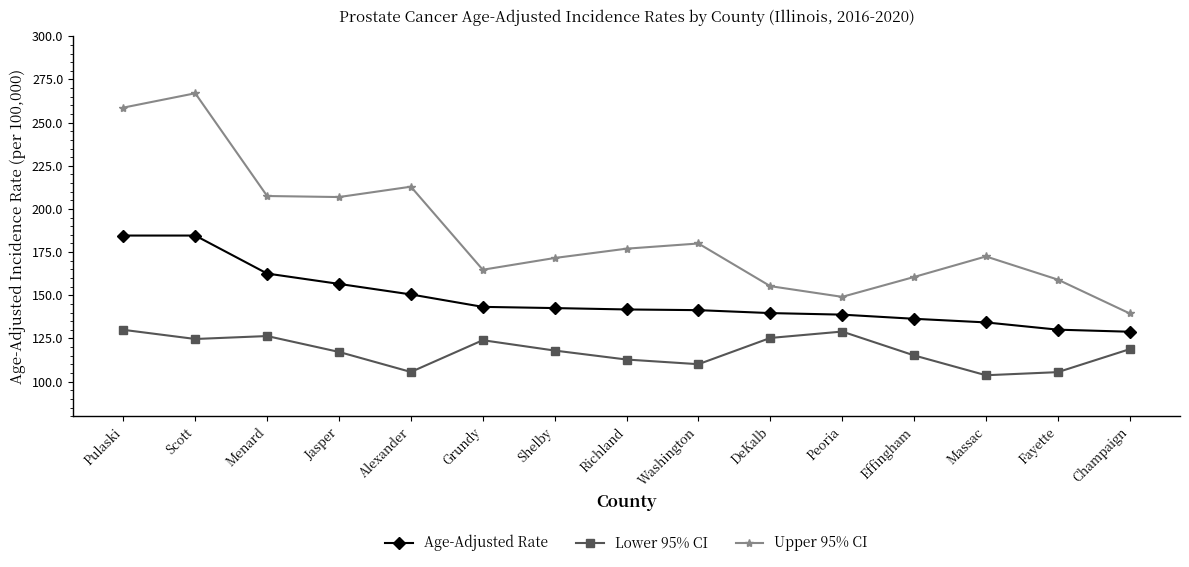

What are all the series names shown in the legend?

Age-Adjusted Rate, Lower 95% CI, Upper 95% CI